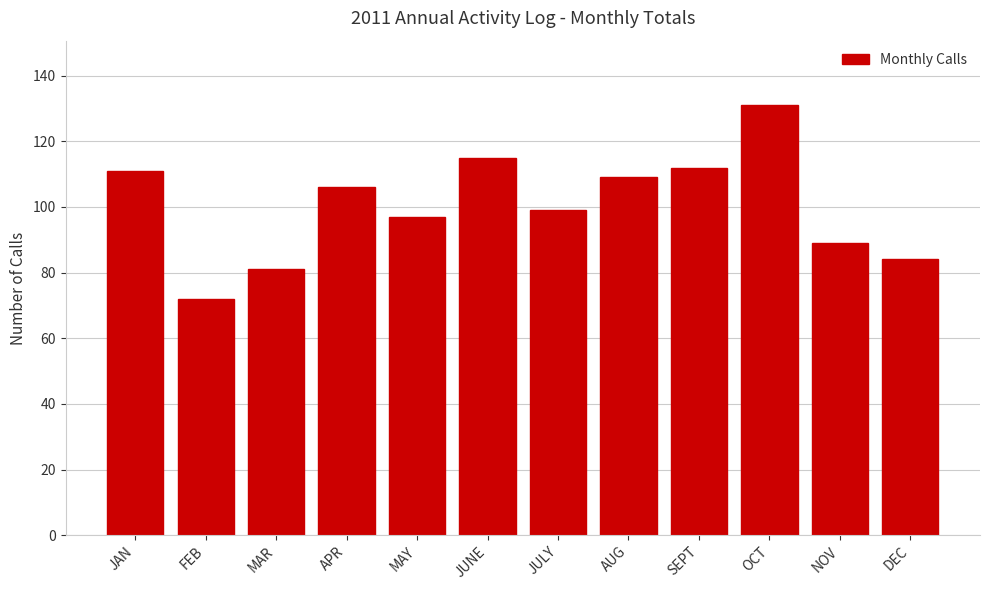

Reading left to right, list all the values displayed in this chart.

111	72	81	106	97	115	99	109	112	131	89	84